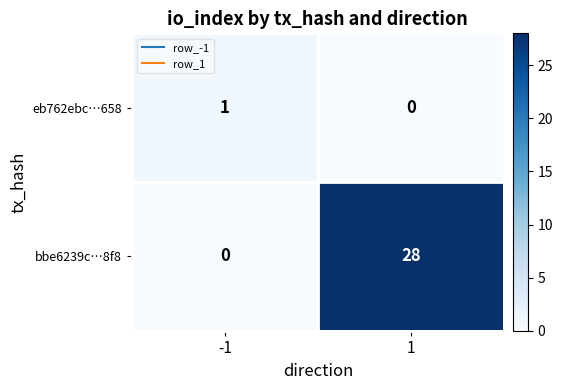

How many values in the eb762ebc…658 series are below 1?

1